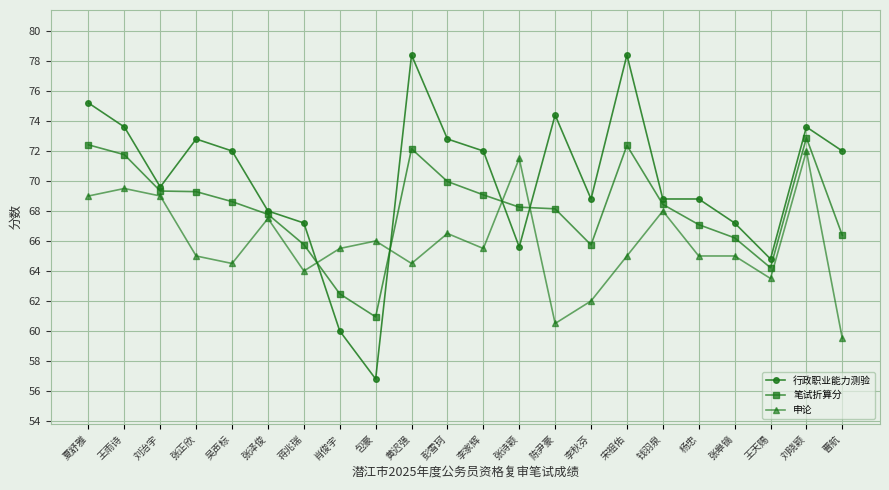

Rank the series at 彭雪珂 from highest to lowest value.

行政职业能力测验, 笔试折算分, 申论